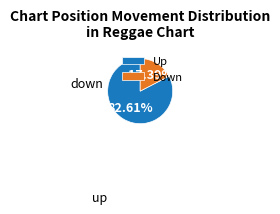

Rank the categories by value from lowest to highest.

Down, Up